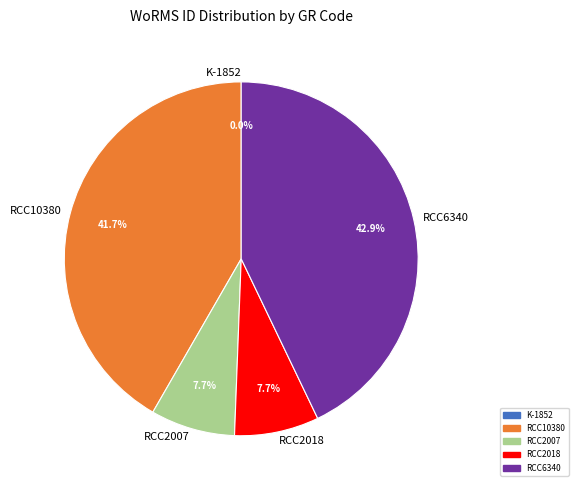

Does any single category account for the majority?

No